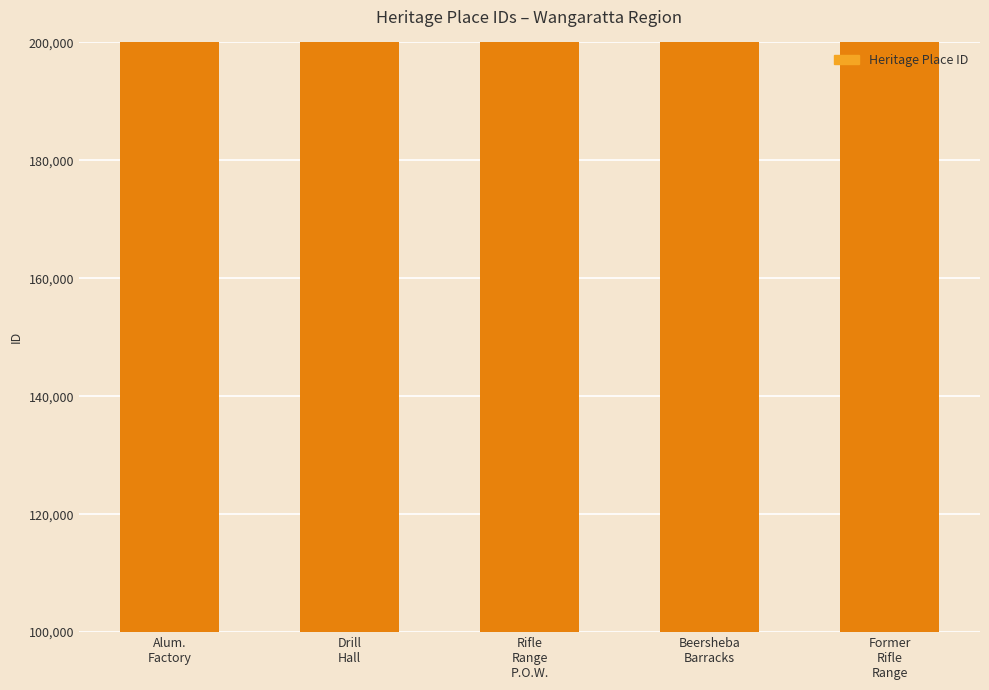

What is the value of the 2nd bar from the left?

126136